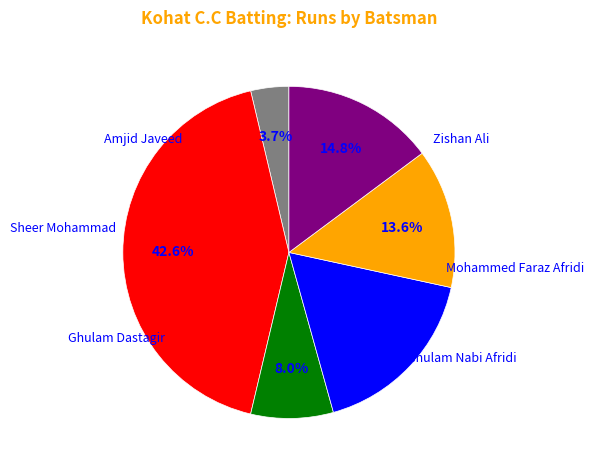

Does any single category account for the majority?

No